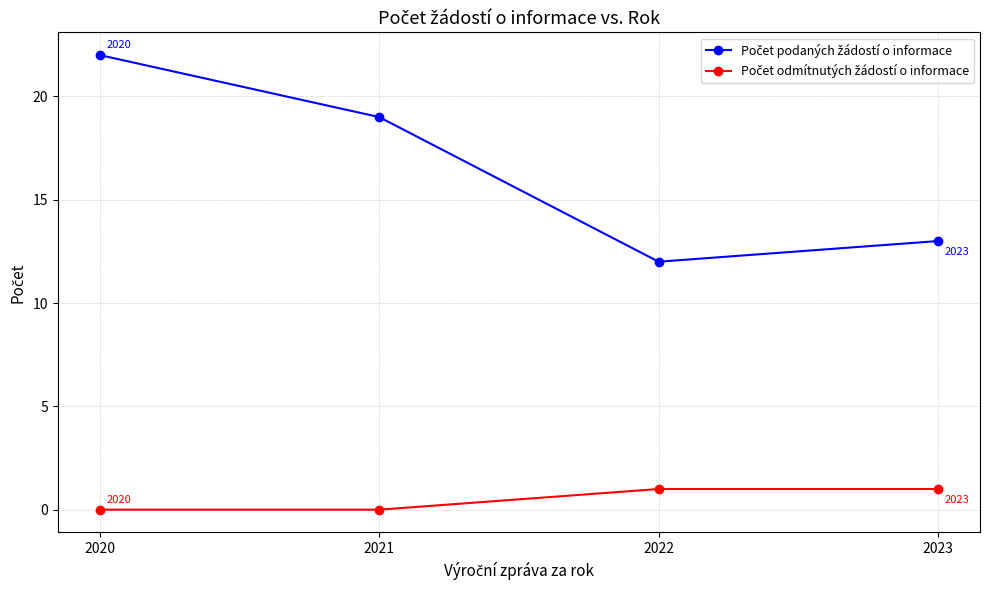

Which label corresponds to the largest value in the chart?

2020